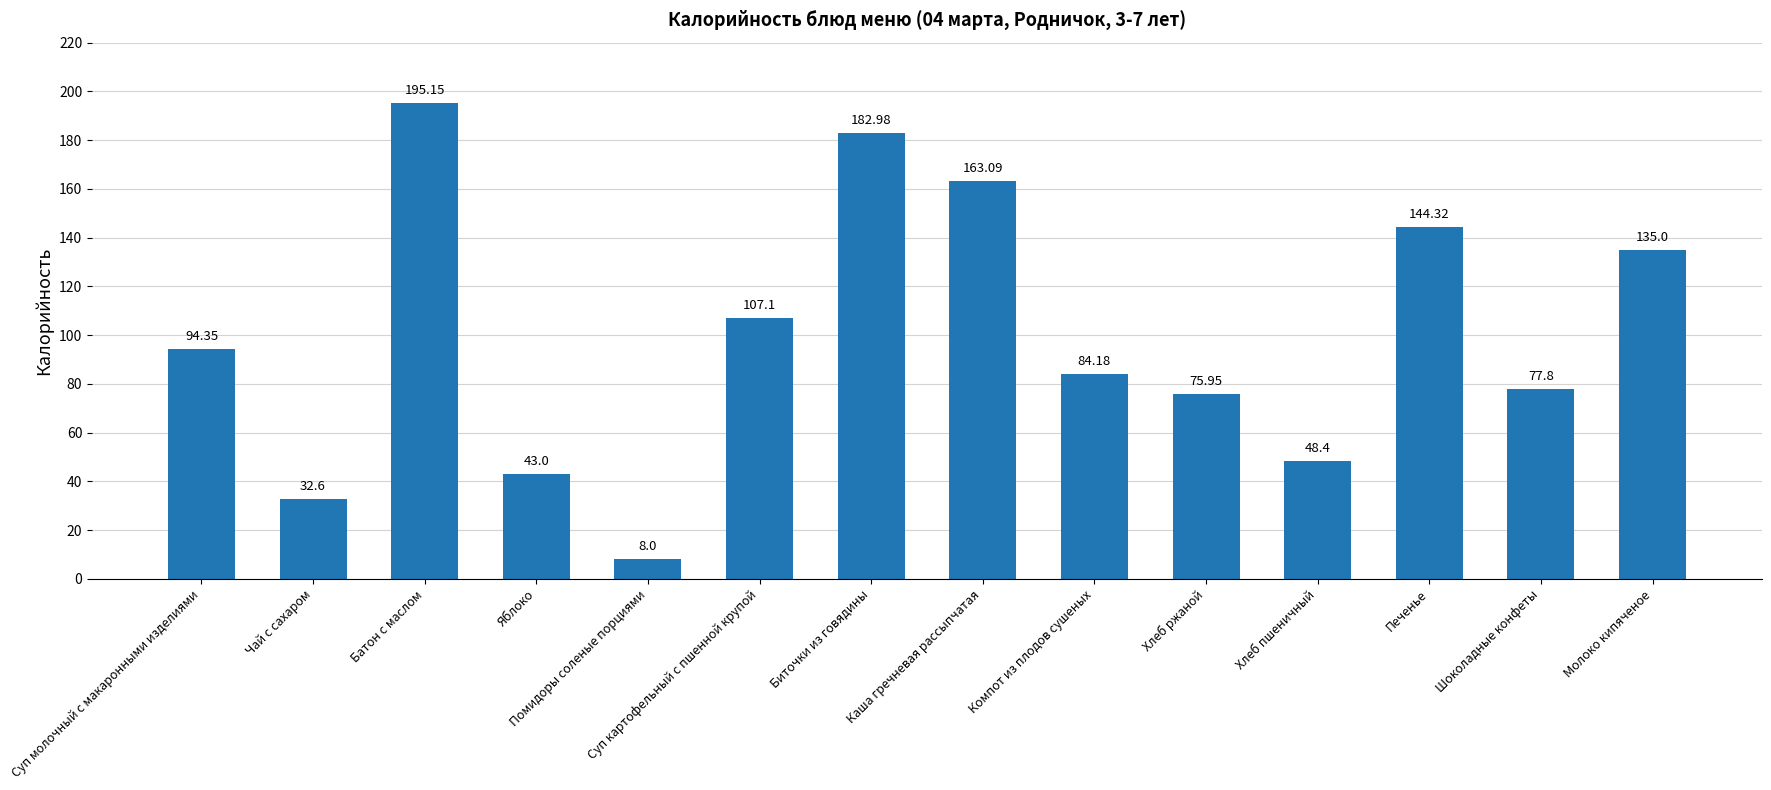

What is the sum of the values at Молоко кипяченое and Каша гречневая рассыпчатая?

298.1